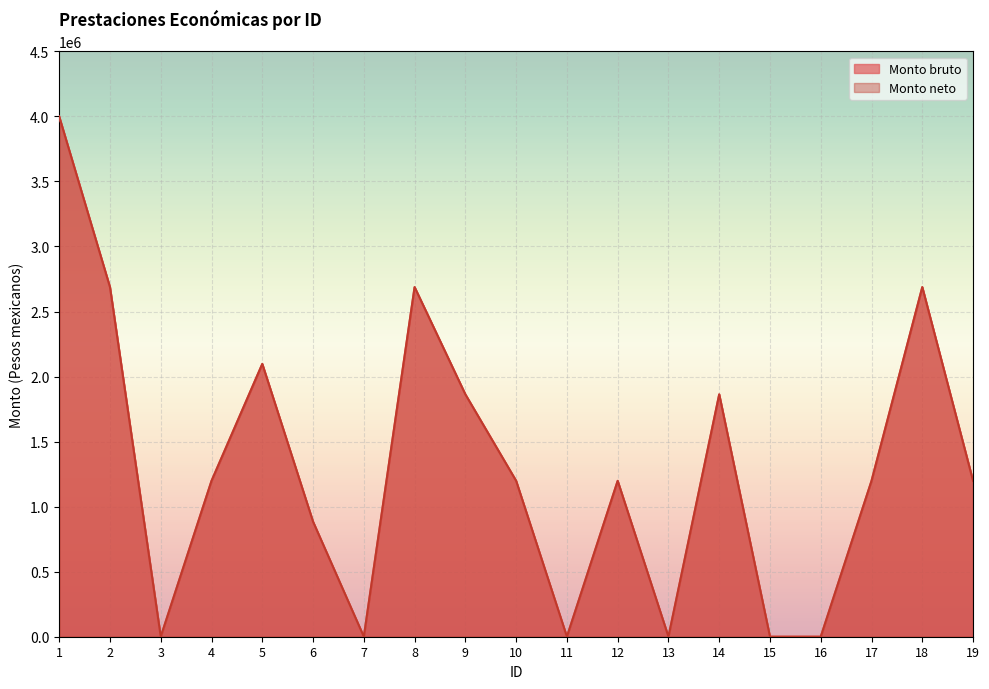

At which category is the sum across all series the highest?

1